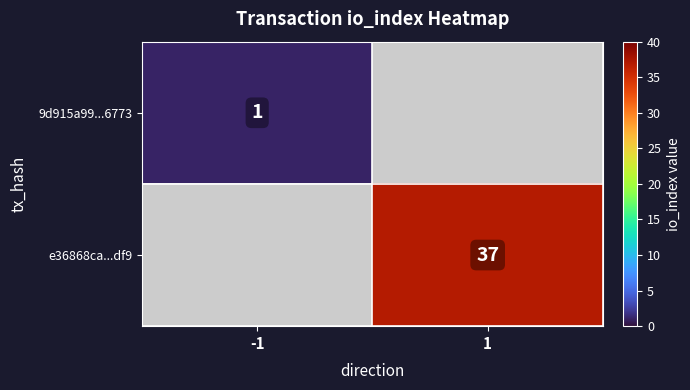

Which has a higher value, -1 or 1?

1